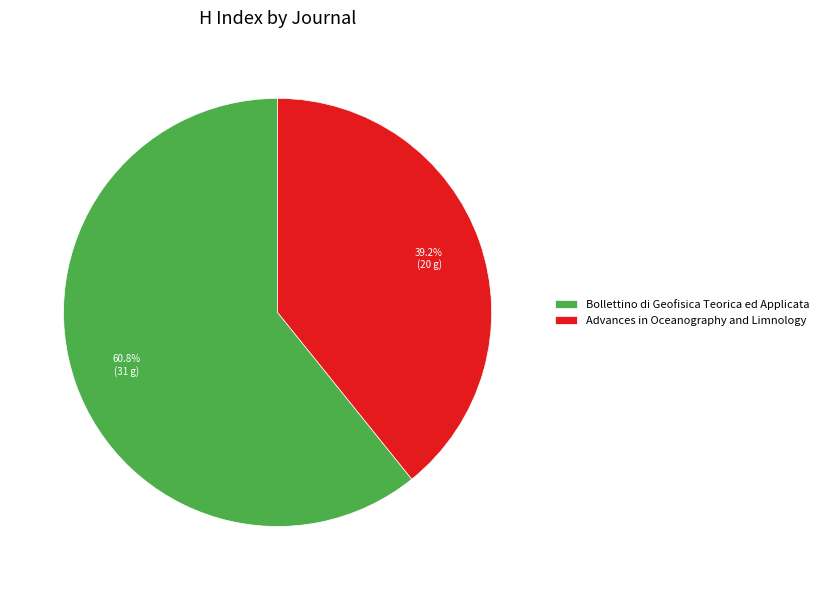

What portion of the pie excludes Bollettino di Geofisica Teorica ed Applicata?

39.2%